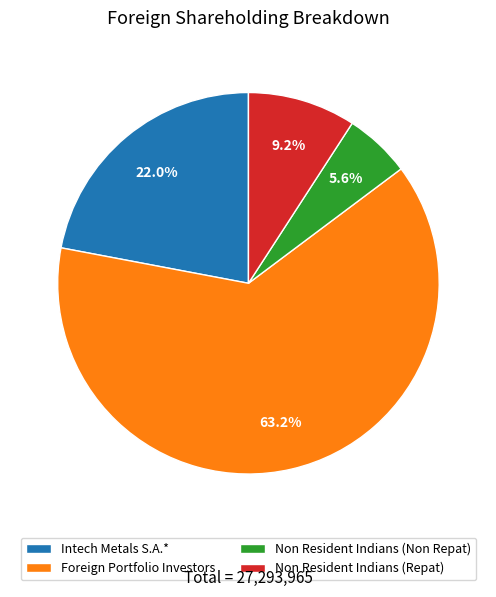

To the nearest percent, what is the difference between the largest and smallest slice percentages?

58%